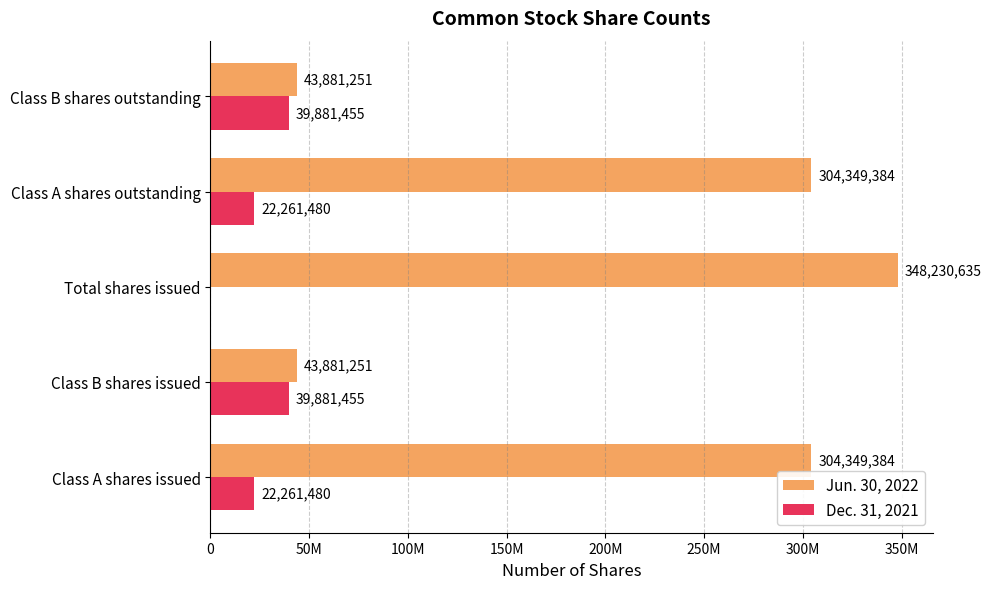

What are all the series names shown in the legend?

Jun. 30, 2022, Dec. 31, 2021